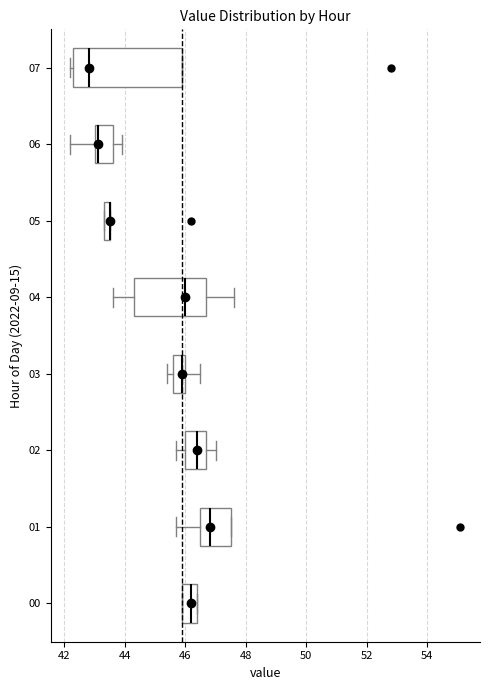

Comparing the boxes themselves (not the whiskers), which one is the widest?

07